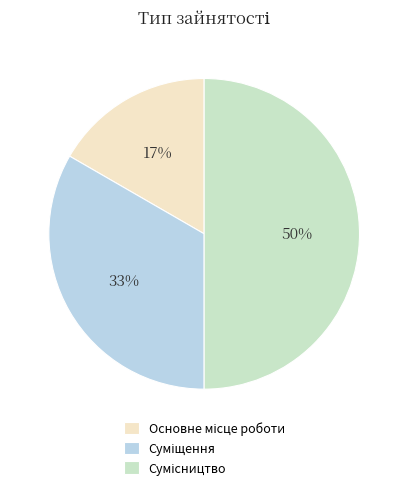

To the nearest percent, what is the average slice percentage?

33%